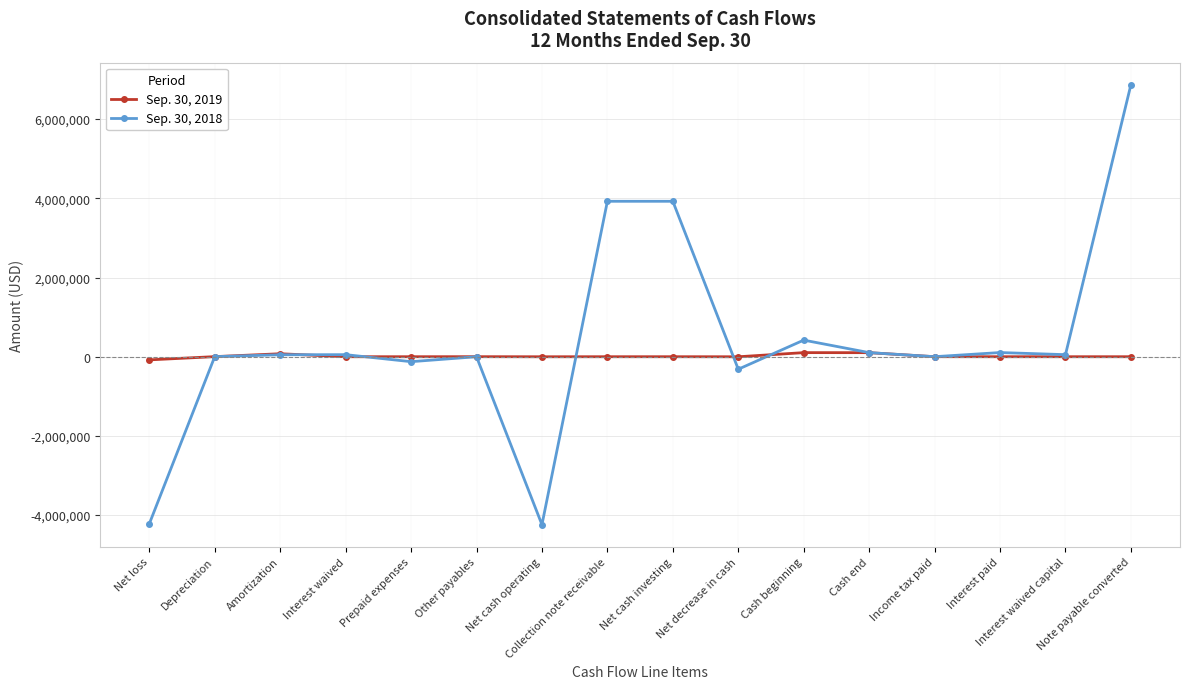

Which series has the widest spread of values?

Sep. 30, 2018